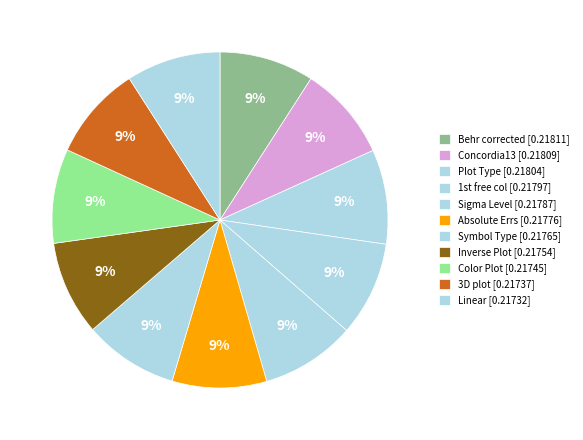

Rank the categories by value from lowest to highest.

Linear, 3D plot, Color Plot, Inverse Plot, Symbol Type, Absolute Errs, Sigma Level, 1st free col, Plot Type, Concordia13, Behr corrected